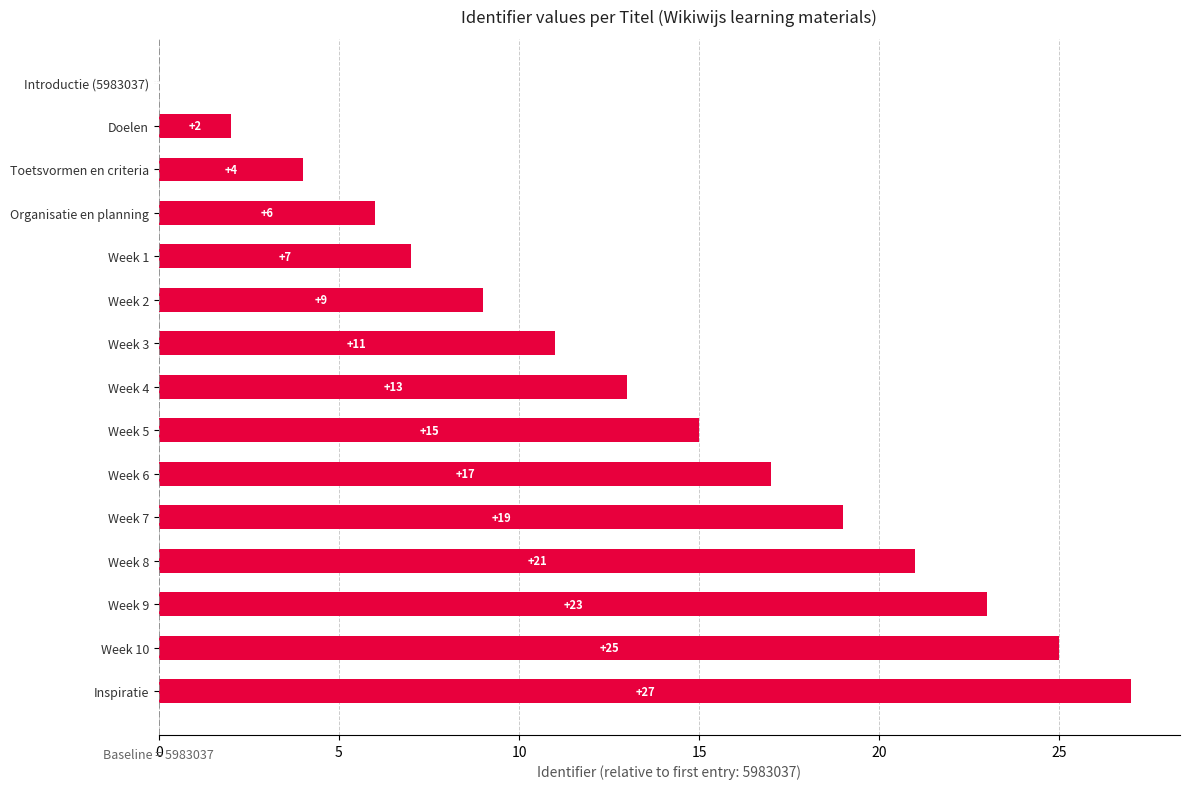

Is it true that the value at Week 4 is 22?

False